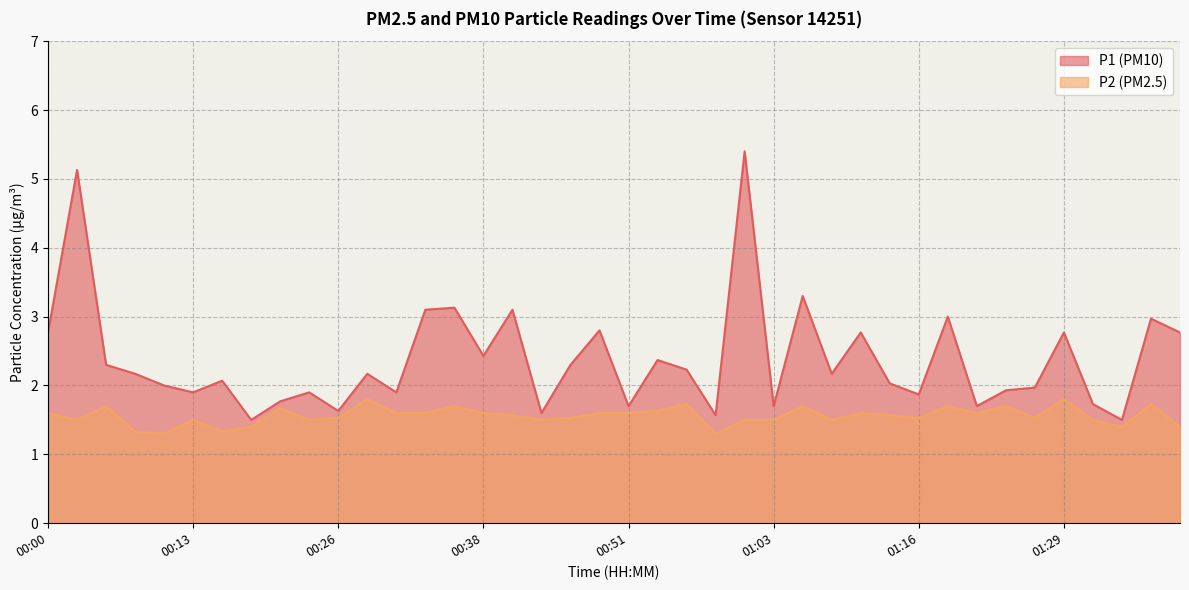

What is the value of the P1 point at the 28th from the left?

2.2